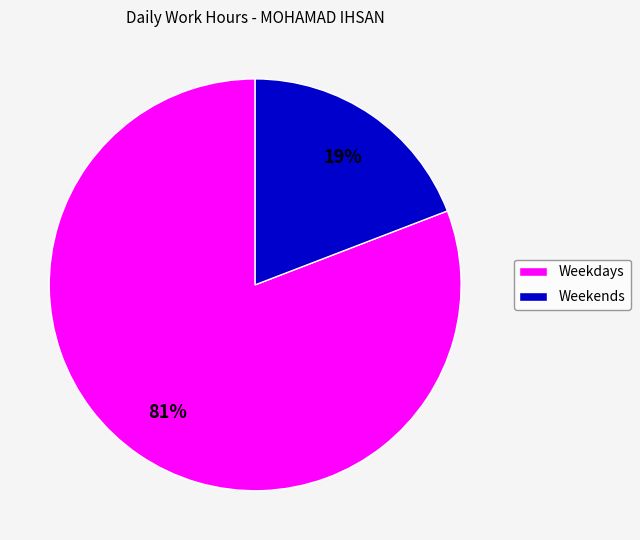

Which has a higher value, Weekends or Weekdays?

Weekdays